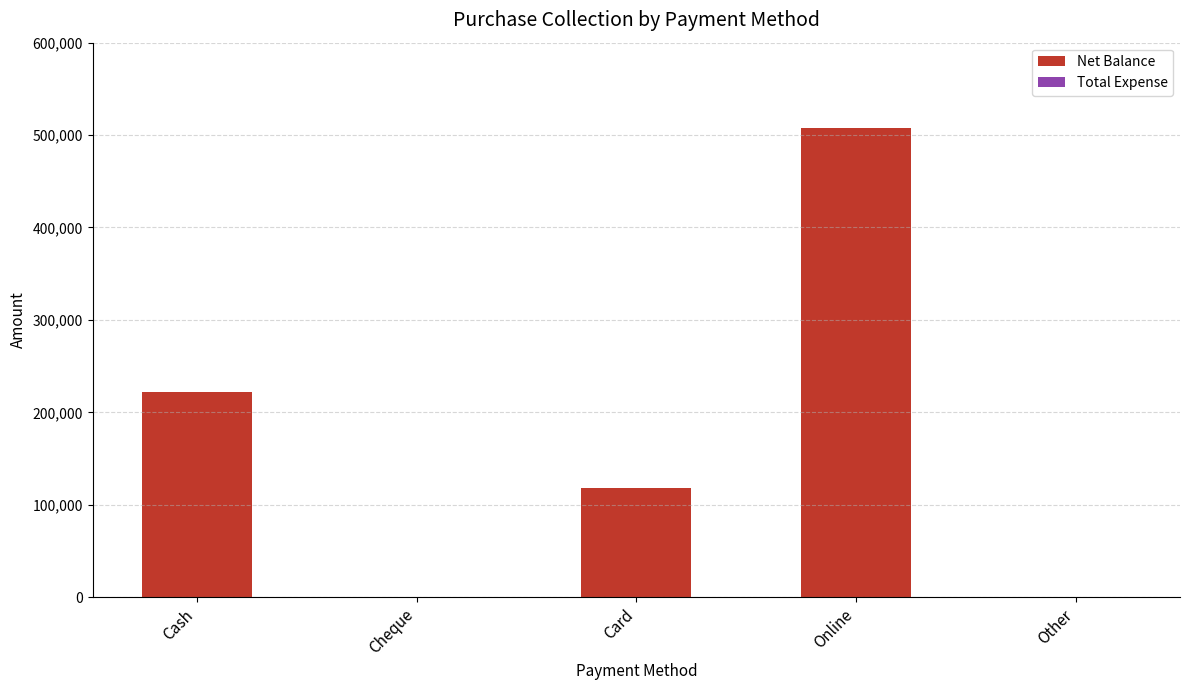

Which has a higher value, Cheque or Card?

Card